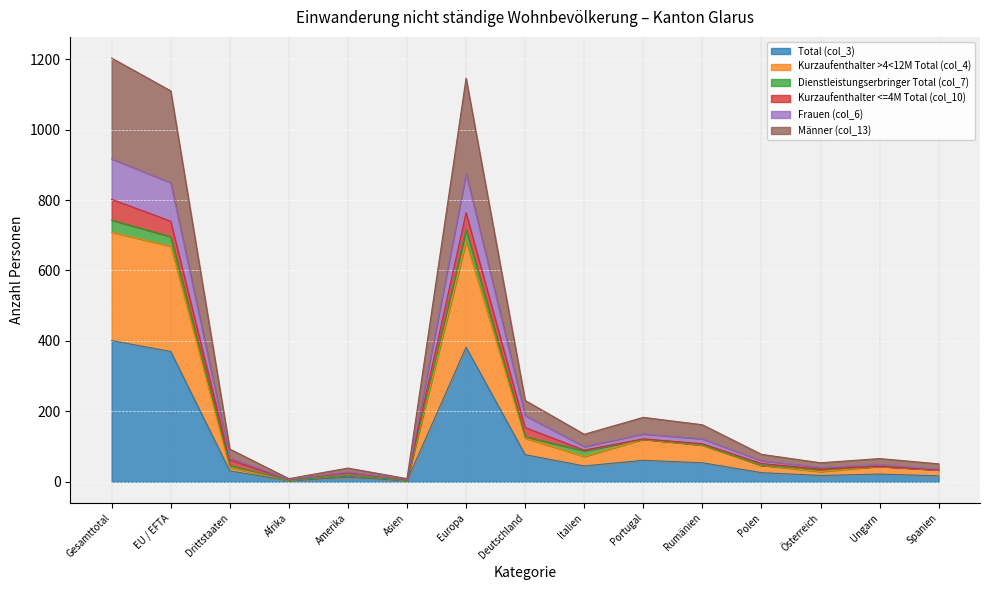

Is the value of Männer (col_13) at Gesamttotal greater than the value of Kurzaufenthalter >4<12M Total (col_4) at Drittstaaten?

Yes